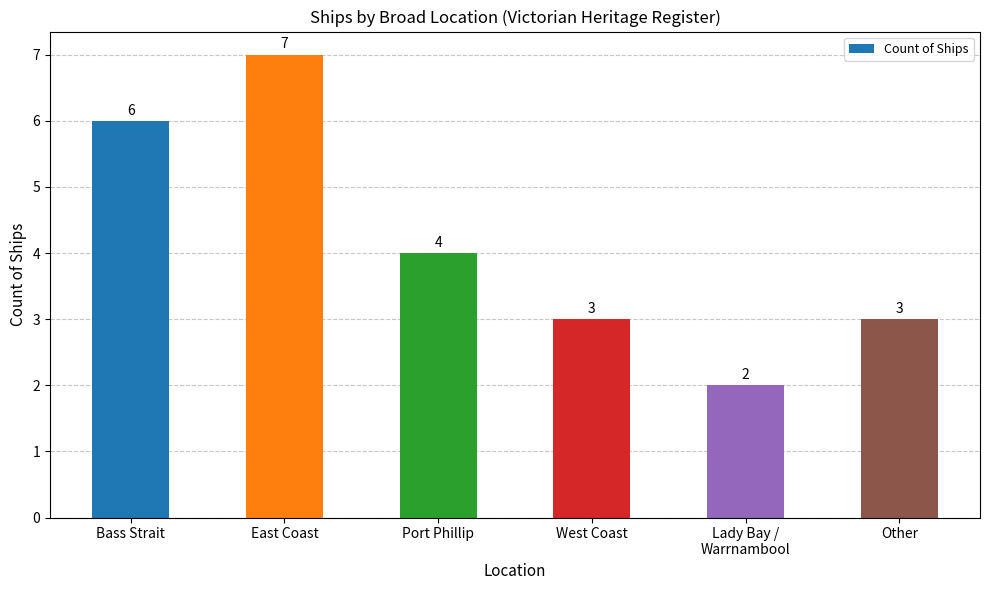

What is the value of the 2nd bar from the left?

7